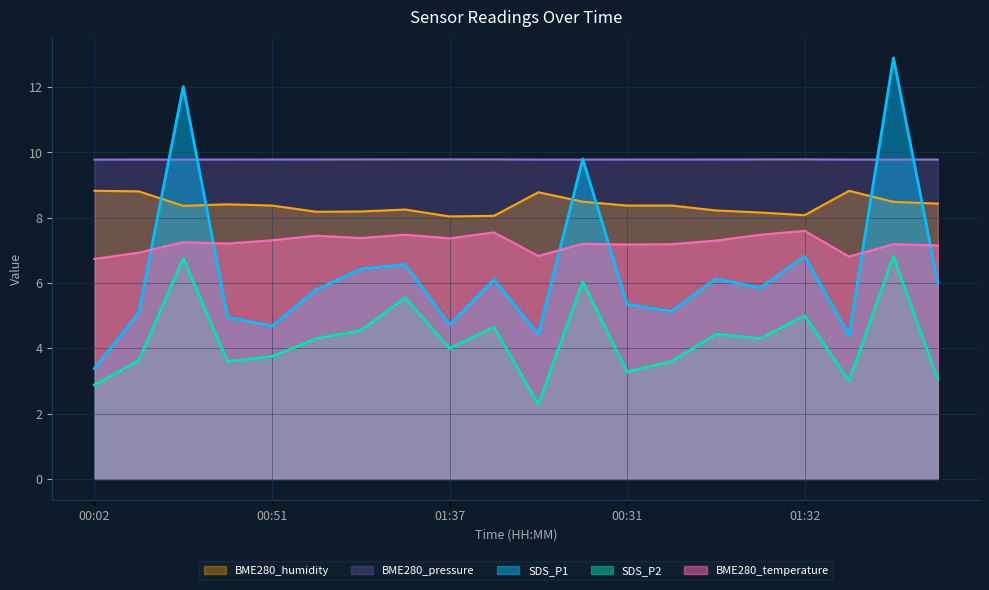

What are all the series names shown in the legend?

BME280_humidity, BME280_pressure, SDS_P1, SDS_P2, BME280_temperature